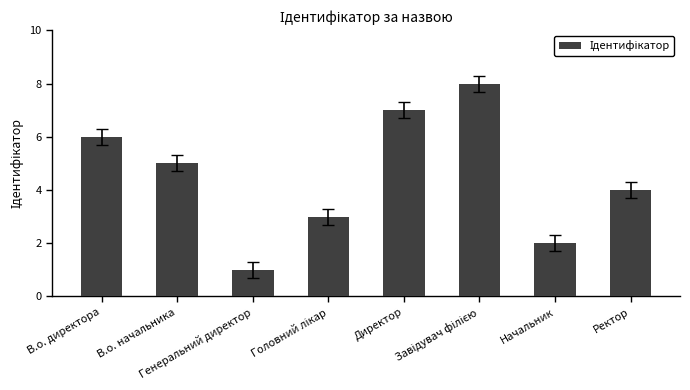

What is the sum of all values?

36